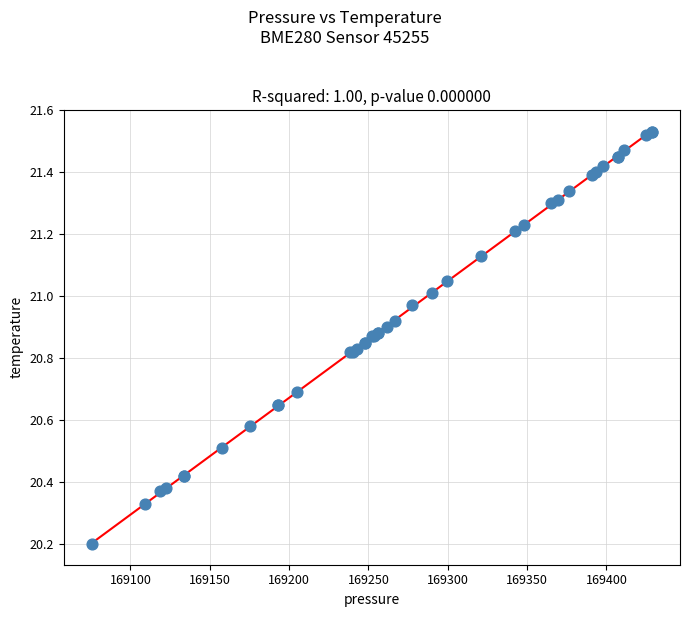

What Y value in the scatter plot is closest to 20?

20.2